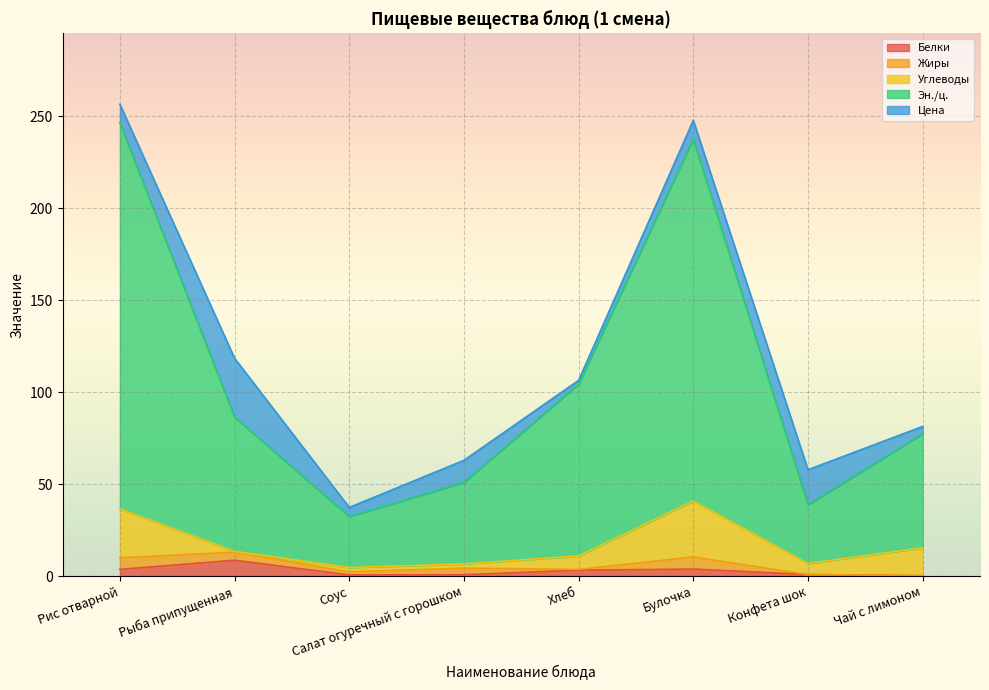

What is the maximum value shown in the chart?

210.1